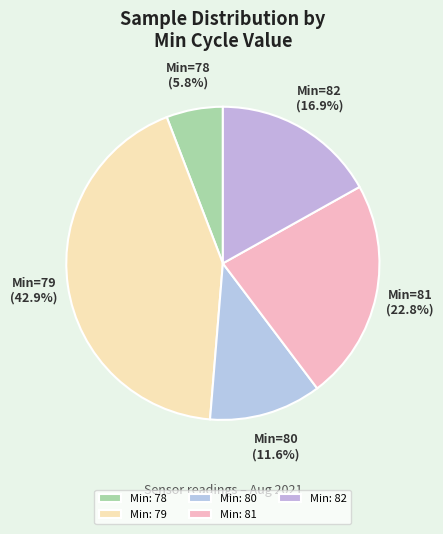

Which slice is the smallest?

Min: 78